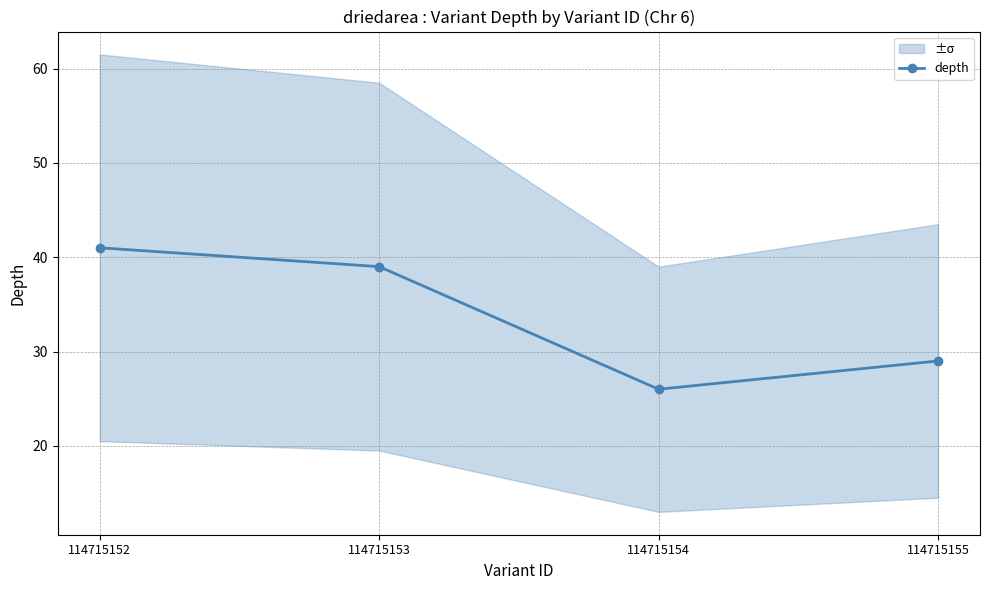

Reading right to left, transcribe all the data shown in this chart.

114715155=29	114715154=26	114715153=39	114715152=41